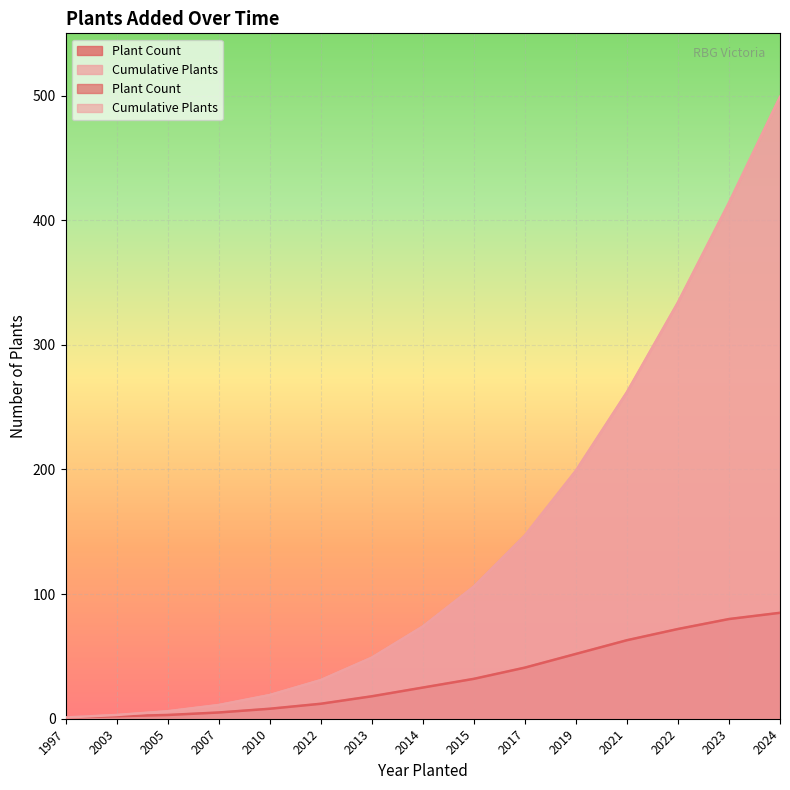

The value of Cumulative Plants at 2019 is 199. True or false?

True